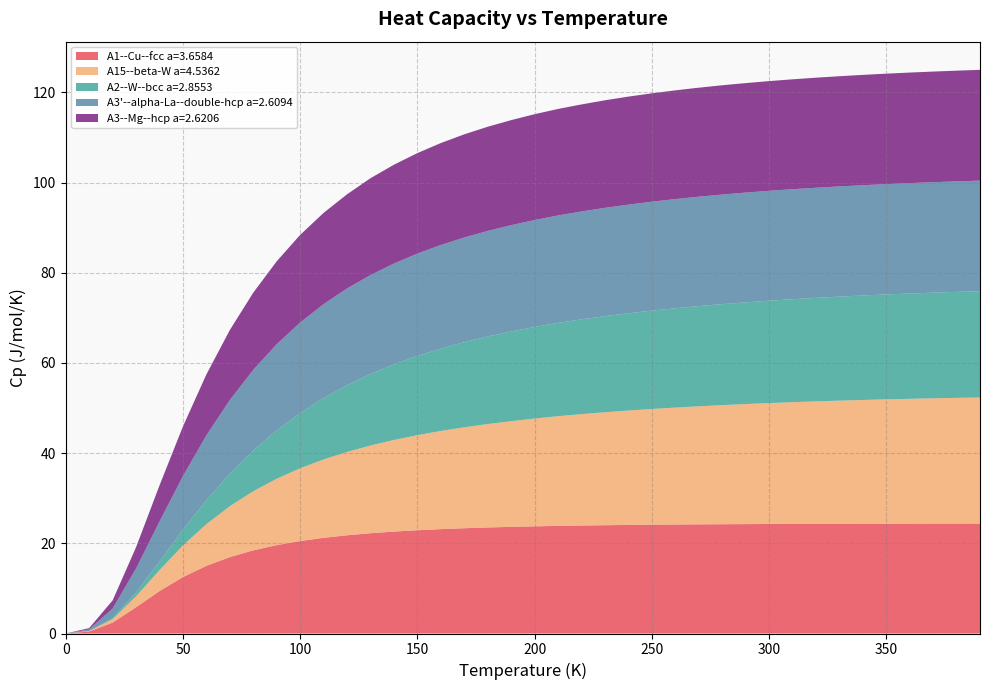

Reading right to left, extract all data points from this chart.

A1--Cu--fcc a=3.6584: 24.4	24.4	24.4	24.4	24.4	24.3	24.3	24.3	24.3	24.3	24.3	24.2	24.2	24.2	24.1	24.1	24.0	23.9	23.9	23.8	23.7	23.5	23.3	23.1	22.9	22.6	22.2	21.8	21.2	20.5	19.6	18.4	16.9	15.0	12.5	9.4	5.8	2.4	0.4	0.0
A15--beta-W a=4.5362: 28.0	27.9	27.8	27.7	27.6	27.4	27.3	27.2	27.0	26.8	26.6	26.4	26.2	25.9	25.7	25.4	25.0	24.7	24.3	23.9	23.4	22.9	22.4	21.8	21.1	20.3	19.5	18.5	17.4	16.1	14.7	13.1	11.3	9.3	7.0	4.7	2.4	0.8	0.1	0.0
A2--W--bcc a=2.8553: 23.6	23.5	23.4	23.4	23.3	23.2	23.1	23.0	22.8	22.7	22.6	22.4	22.2	22.0	21.8	21.6	21.3	21.0	20.7	20.3	19.9	19.4	18.9	18.3	17.6	16.8	15.9	14.8	13.6	12.2	10.7	9.0	7.2	5.3	3.5	1.9	0.8	0.2	0.0	0.0
A3'--alpha-La--double-hcp a=2.6094: 24.5	24.5	24.5	24.5	24.5	24.5	24.4	24.4	24.4	24.4	24.3	24.3	24.3	24.2	24.2	24.1	24.0	23.9	23.8	23.7	23.6	23.4	23.2	23.0	22.7	22.4	22.0	21.5	20.8	20.1	19.1	17.9	16.4	14.4	11.9	8.8	5.4	2.1	0.4	0.0
A3--Mg--hcp a=2.6206: 24.6	24.6	24.5	24.5	24.5	24.5	24.4	24.4	24.4	24.3	24.3	24.2	24.2	24.1	24.0	24.0	23.9	23.7	23.6	23.5	23.3	23.1	22.9	22.6	22.3	21.9	21.5	20.9	20.2	19.4	18.4	17.1	15.5	13.5	11.0	8.0	4.7	1.8	0.3	0.0